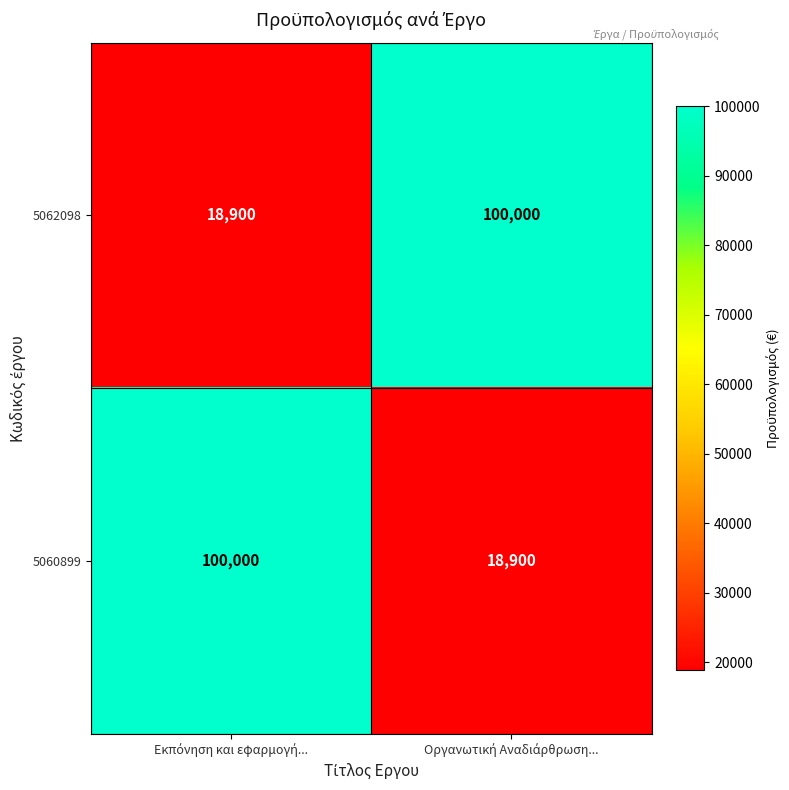

Reading left to right, extract all data points from this chart.

5062098: 18900	100000
5060899: 100000	18900